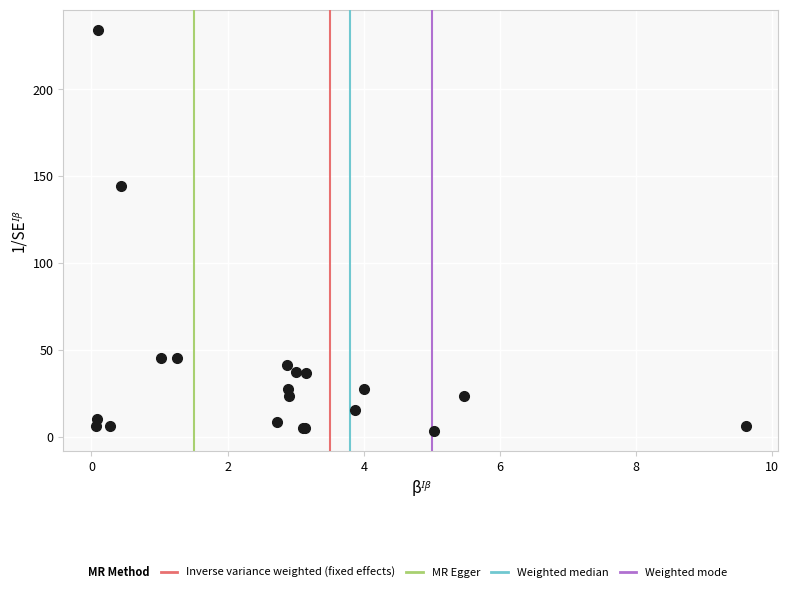

What Y value in the scatter plot is closest to 118?

144.2